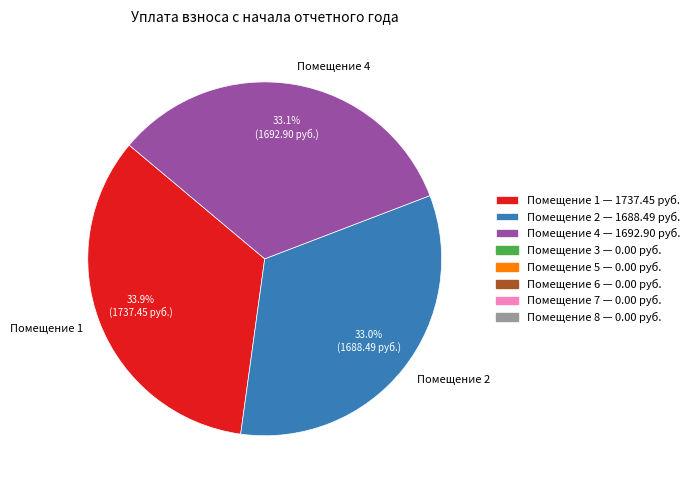

Which has a higher value, Помещение 1 or Помещение 4?

Помещение 1